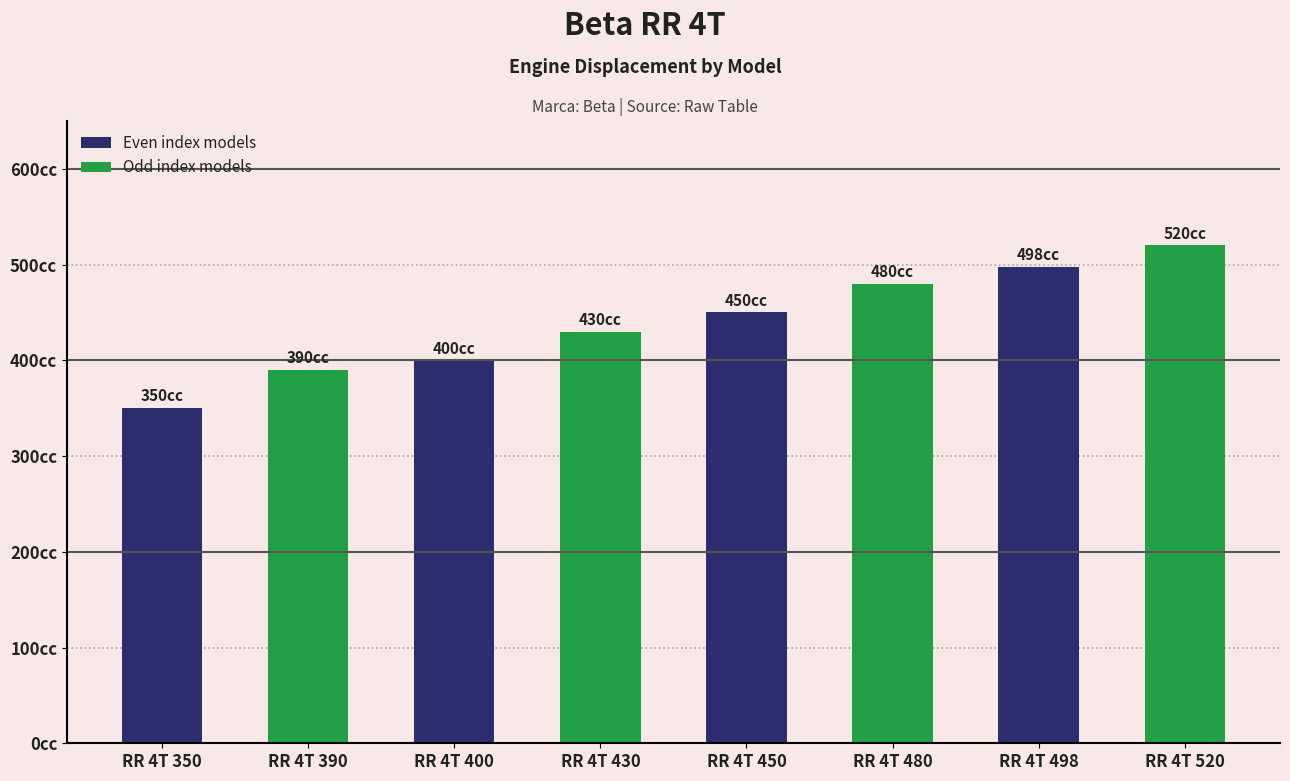

Rank the categories by value from highest to lowest.

RR 4T 520, RR 4T 498, RR 4T 480, RR 4T 450, RR 4T 430, RR 4T 400, RR 4T 390, RR 4T 350